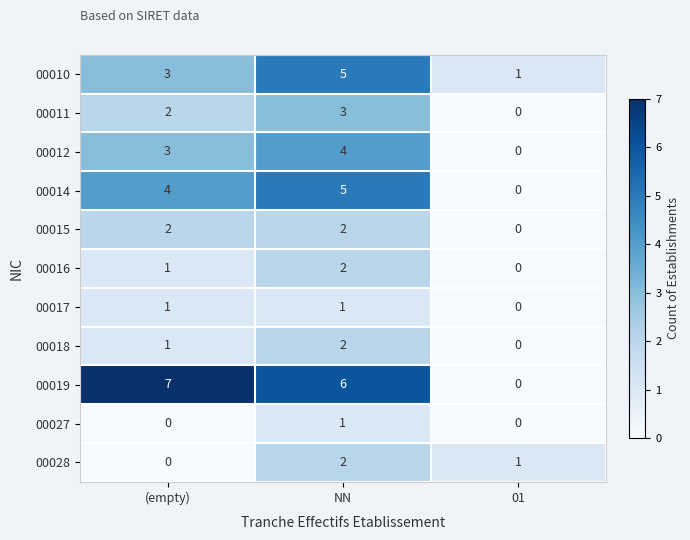

Which series has the widest spread of values?

00019